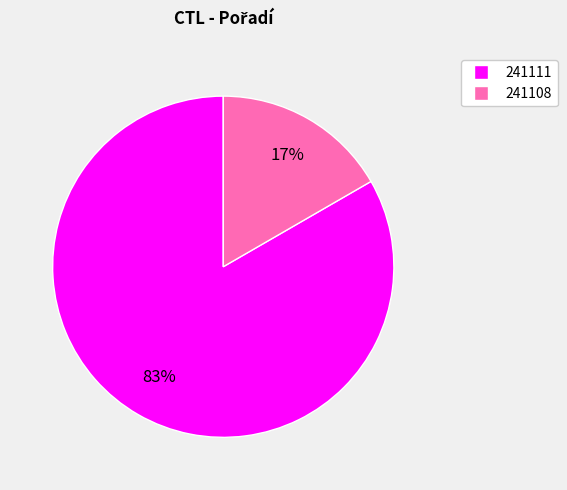

Do 241108 and 241111 together represent more than half of the pie?

Yes